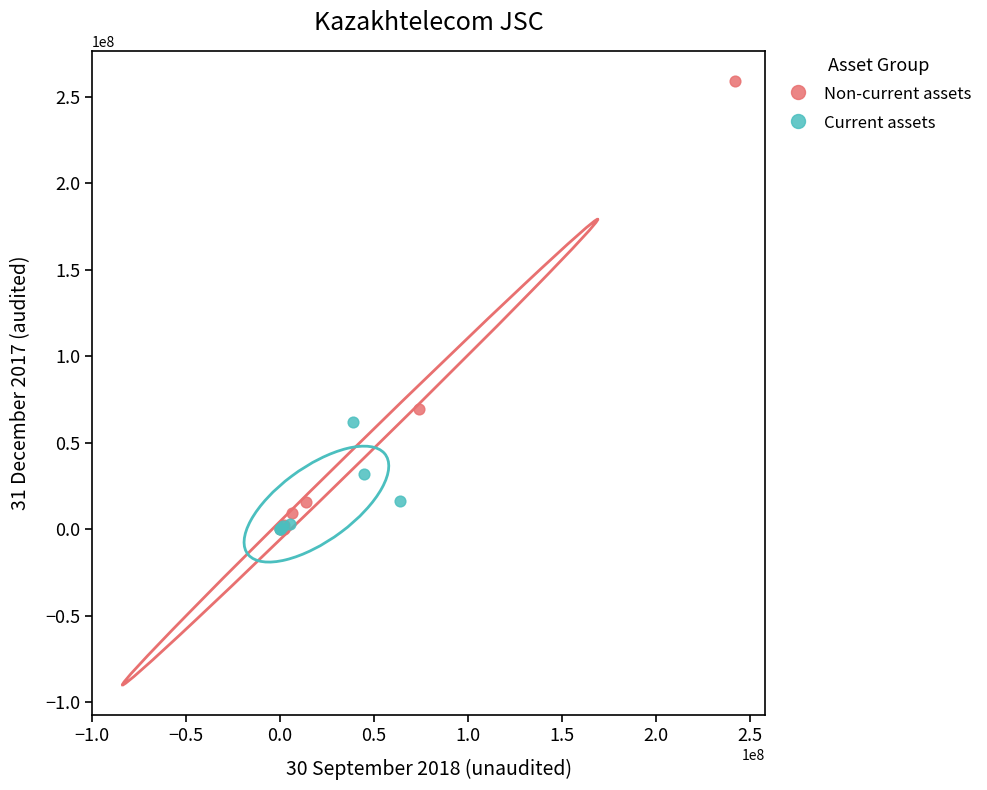

Which series has the largest Y range (max minus min)?

Non-current assets